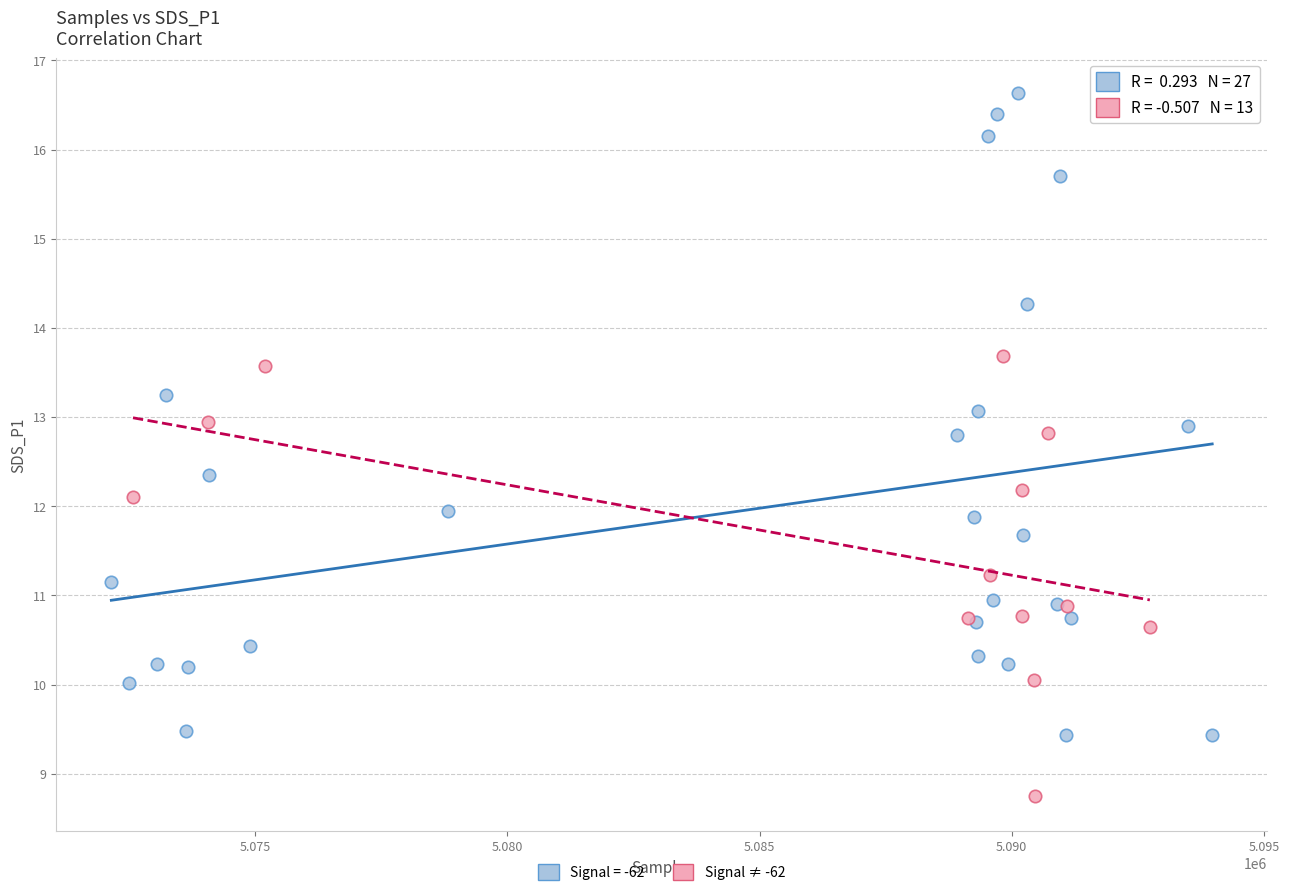

Which series reaches the minimum Y coordinate?

Signal ≠ -62